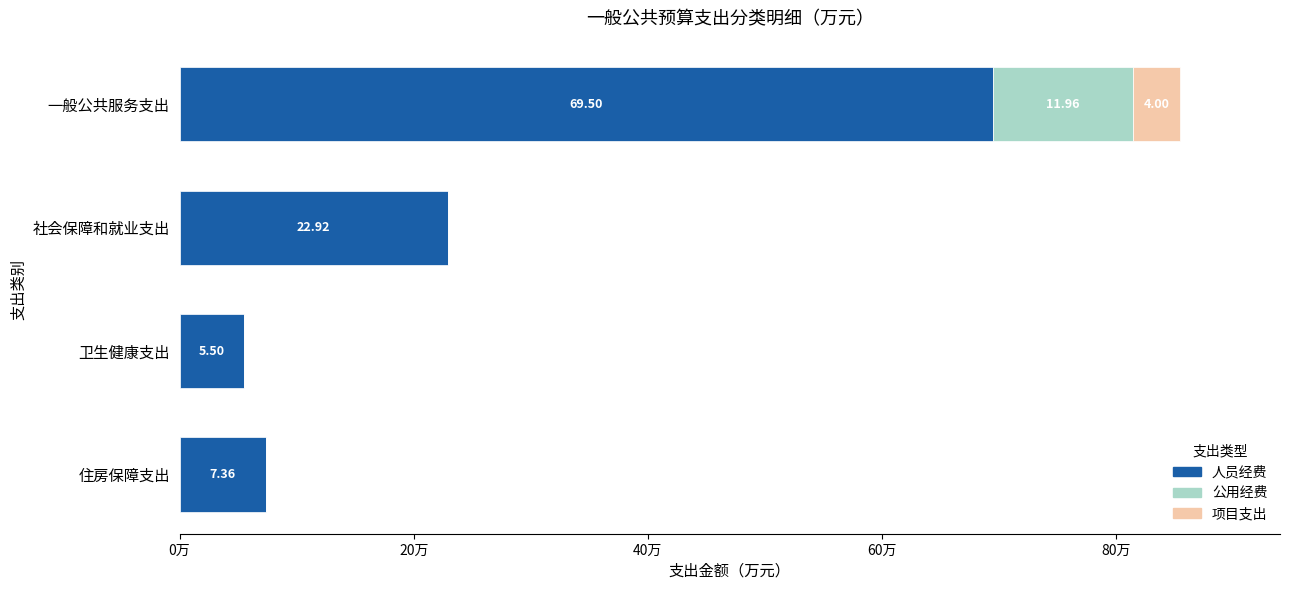

At which category is the sum across all series the highest?

一般公共服务支出